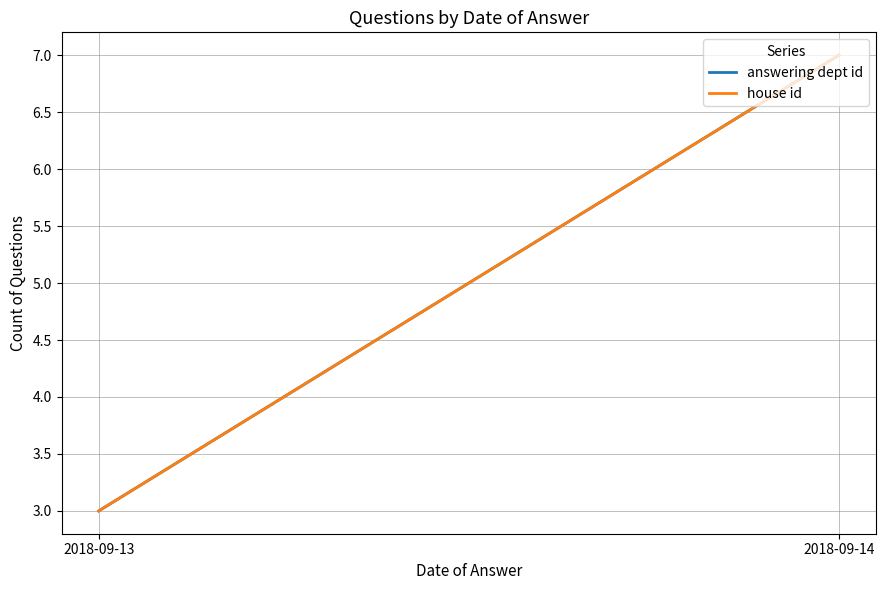

How many categories are shown in the chart?

2